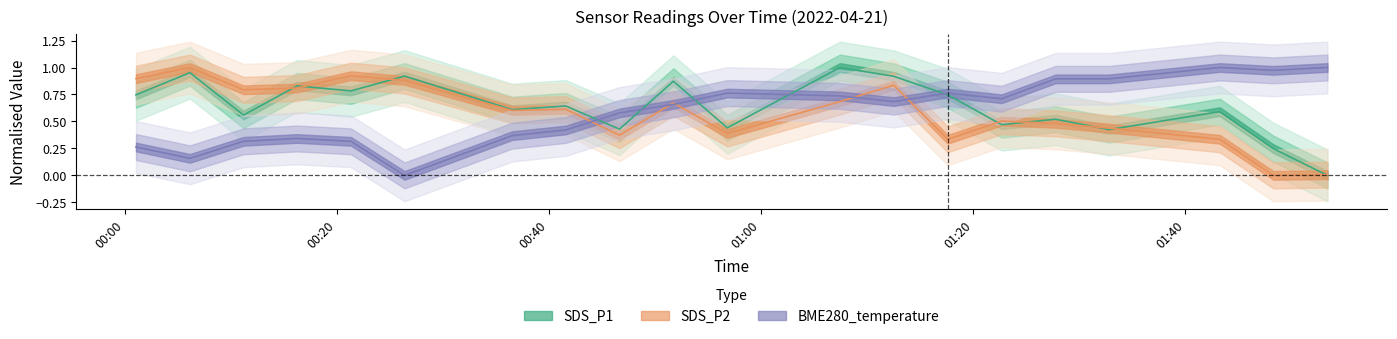

In BME280_temperature, how many points are lower than both neighbors (excluding endpoints)?

5